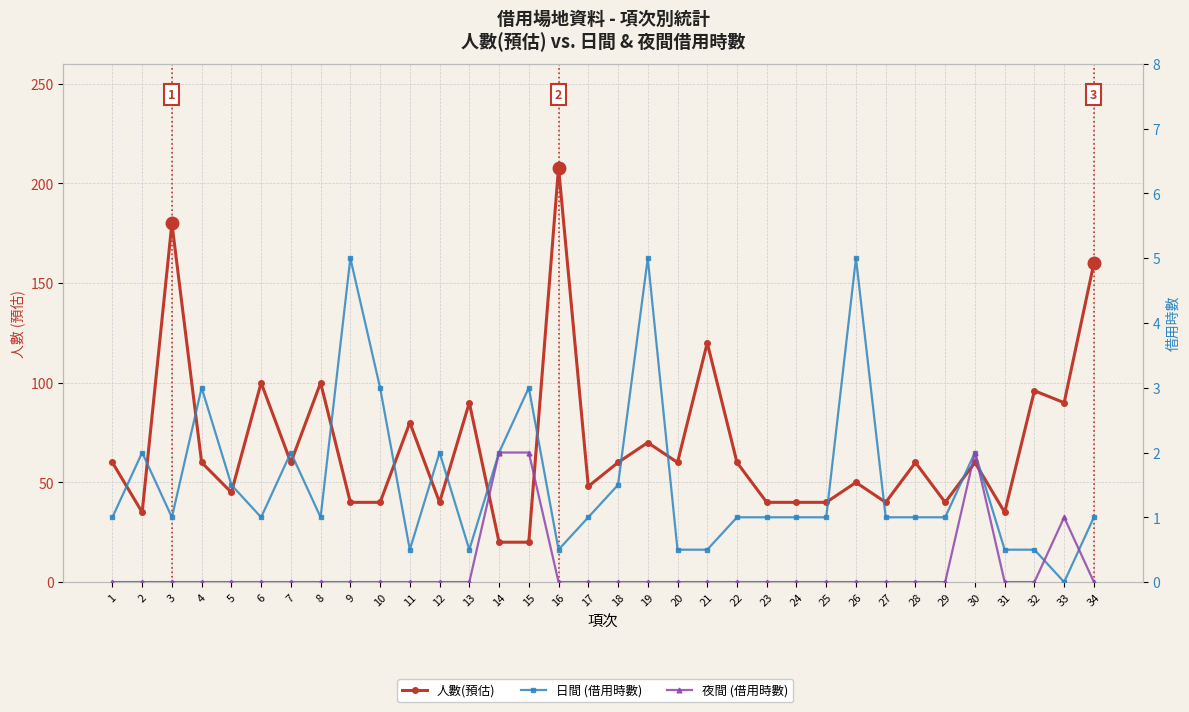

Is the value of 日間 at 11 greater than the value of 夜間 at 32?

Yes